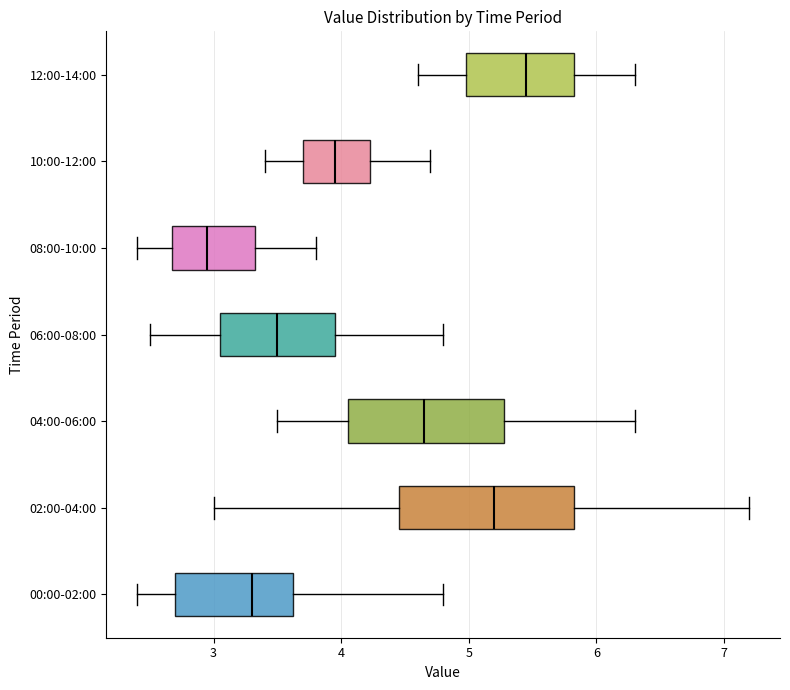

Reading bottom to top, read every box against the x-axis: the position of its median line, the range the box covers, and the ends of its whiskers. The values are not printed on the chart, so give them approximately, as read against the axis.

00:00-02:00: median 3.3, box 2.7 to 3.6, whiskers 2.4 to 4.8
02:00-04:00: median 5.2, box 4.5 to 5.8, whiskers 3.0 to 7.2
04:00-06:00: median 4.7, box 4.1 to 5.3, whiskers 3.5 to 6.3
06:00-08:00: median 3.5, box 3.1 to 4.0, whiskers 2.5 to 4.8
08:00-10:00: median 3.0, box 2.7 to 3.3, whiskers 2.4 to 3.8
10:00-12:00: median 4.0, box 3.7 to 4.2, whiskers 3.4 to 4.7
12:00-14:00: median 5.5, box 5.0 to 5.8, whiskers 4.6 to 6.3